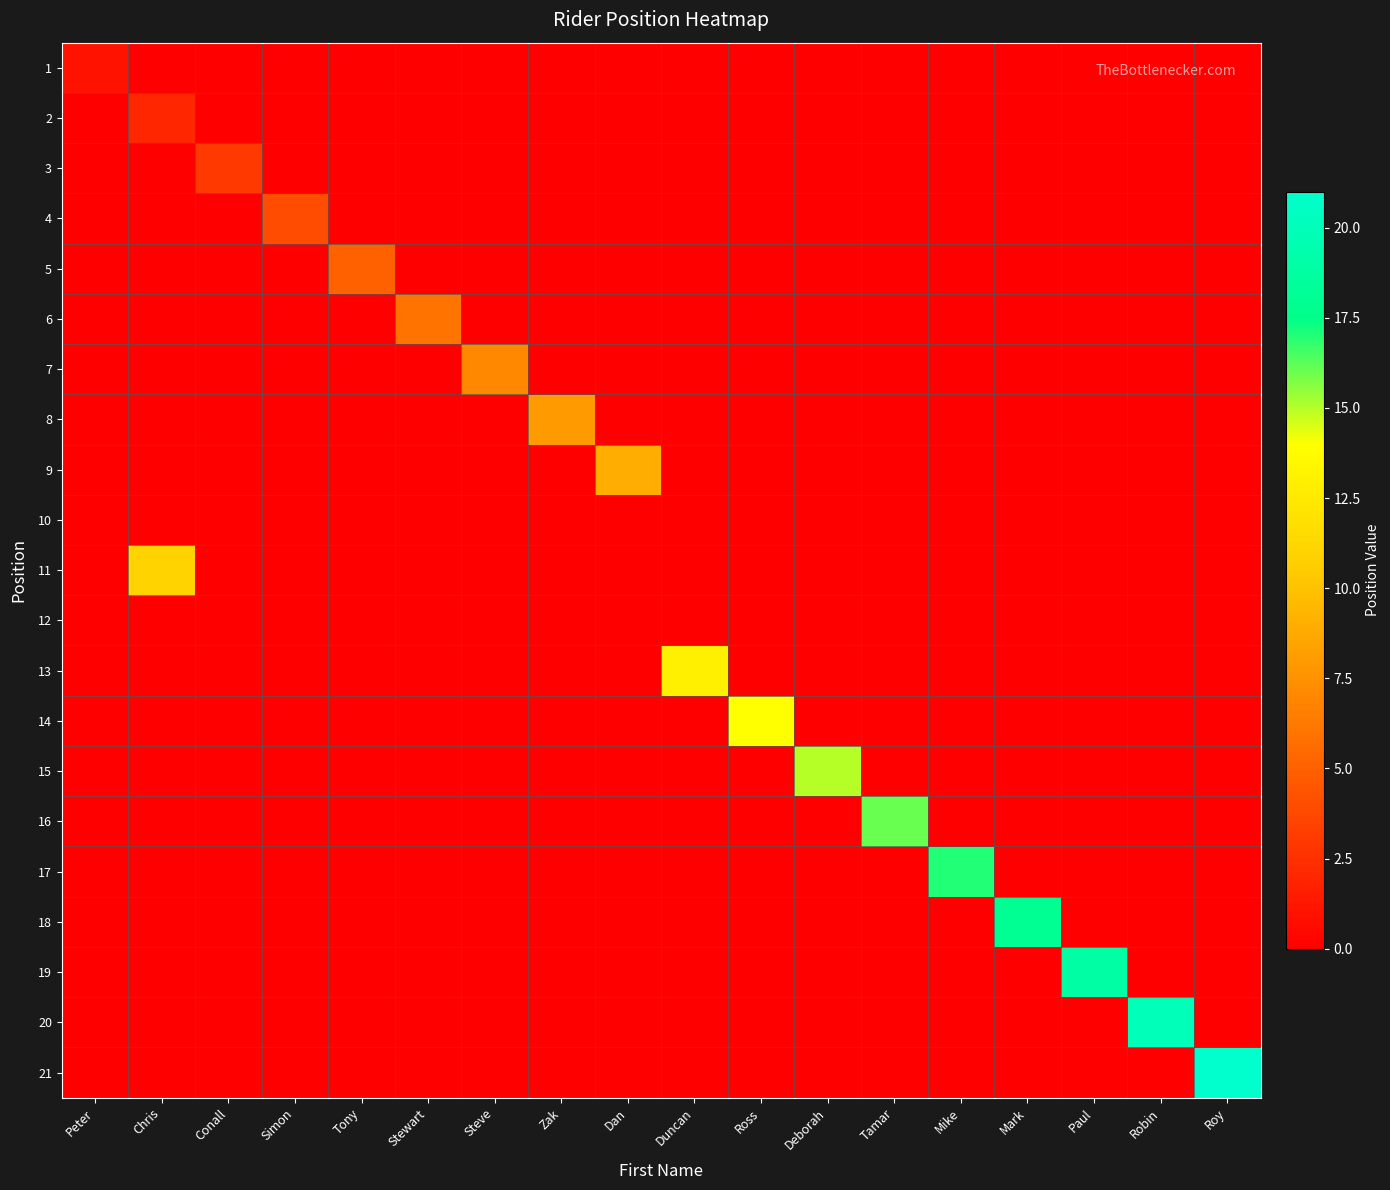

Reading left to right, list all the values displayed in this chart.

1: Peter=1	Chris=0	Conall=0	Simon=0	Tony=0	Stewart=0	Steve=0	Zak=0	Dan=0	Duncan=0	Ross=0	Deborah=0	Tamar=0	Mike=0	Mark=0	Paul=0	Robin=0	Roy=0
2: Peter=0	Chris=2	Conall=0	Simon=0	Tony=0	Stewart=0	Steve=0	Zak=0	Dan=0	Duncan=0	Ross=0	Deborah=0	Tamar=0	Mike=0	Mark=0	Paul=0	Robin=0	Roy=0
3: Peter=0	Chris=0	Conall=3	Simon=0	Tony=0	Stewart=0	Steve=0	Zak=0	Dan=0	Duncan=0	Ross=0	Deborah=0	Tamar=0	Mike=0	Mark=0	Paul=0	Robin=0	Roy=0
4: Peter=0	Chris=0	Conall=0	Simon=4	Tony=0	Stewart=0	Steve=0	Zak=0	Dan=0	Duncan=0	Ross=0	Deborah=0	Tamar=0	Mike=0	Mark=0	Paul=0	Robin=0	Roy=0
5: Peter=0	Chris=0	Conall=0	Simon=0	Tony=5	Stewart=0	Steve=0	Zak=0	Dan=0	Duncan=0	Ross=0	Deborah=0	Tamar=0	Mike=0	Mark=0	Paul=0	Robin=0	Roy=0
6: Peter=0	Chris=0	Conall=0	Simon=0	Tony=0	Stewart=6	Steve=0	Zak=0	Dan=0	Duncan=0	Ross=0	Deborah=0	Tamar=0	Mike=0	Mark=0	Paul=0	Robin=0	Roy=0
7: Peter=0	Chris=0	Conall=0	Simon=0	Tony=0	Stewart=0	Steve=7	Zak=0	Dan=0	Duncan=0	Ross=0	Deborah=0	Tamar=0	Mike=0	Mark=0	Paul=0	Robin=0	Roy=0
8: Peter=0	Chris=0	Conall=0	Simon=0	Tony=0	Stewart=0	Steve=0	Zak=8	Dan=0	Duncan=0	Ross=0	Deborah=0	Tamar=0	Mike=0	Mark=0	Paul=0	Robin=0	Roy=0
9: Peter=0	Chris=0	Conall=0	Simon=0	Tony=0	Stewart=0	Steve=0	Zak=0	Dan=9	Duncan=0	Ross=0	Deborah=0	Tamar=0	Mike=0	Mark=0	Paul=0	Robin=0	Roy=0
10: Peter=0	Chris=0	Conall=0	Simon=0	Tony=0	Stewart=0	Steve=0	Zak=0	Dan=0	Duncan=0	Ross=0	Deborah=0	Tamar=0	Mike=0	Mark=0	Paul=0	Robin=0	Roy=0
11: Peter=0	Chris=11	Conall=0	Simon=0	Tony=0	Stewart=0	Steve=0	Zak=0	Dan=0	Duncan=0	Ross=0	Deborah=0	Tamar=0	Mike=0	Mark=0	Paul=0	Robin=0	Roy=0
12: Peter=0	Chris=0	Conall=0	Simon=0	Tony=0	Stewart=0	Steve=0	Zak=0	Dan=0	Duncan=0	Ross=0	Deborah=0	Tamar=0	Mike=0	Mark=0	Paul=0	Robin=0	Roy=0
13: Peter=0	Chris=0	Conall=0	Simon=0	Tony=0	Stewart=0	Steve=0	Zak=0	Dan=0	Duncan=13	Ross=0	Deborah=0	Tamar=0	Mike=0	Mark=0	Paul=0	Robin=0	Roy=0
14: Peter=0	Chris=0	Conall=0	Simon=0	Tony=0	Stewart=0	Steve=0	Zak=0	Dan=0	Duncan=0	Ross=14	Deborah=0	Tamar=0	Mike=0	Mark=0	Paul=0	Robin=0	Roy=0
15: Peter=0	Chris=0	Conall=0	Simon=0	Tony=0	Stewart=0	Steve=0	Zak=0	Dan=0	Duncan=0	Ross=0	Deborah=15	Tamar=0	Mike=0	Mark=0	Paul=0	Robin=0	Roy=0
16: Peter=0	Chris=0	Conall=0	Simon=0	Tony=0	Stewart=0	Steve=0	Zak=0	Dan=0	Duncan=0	Ross=0	Deborah=0	Tamar=16	Mike=0	Mark=0	Paul=0	Robin=0	Roy=0
17: Peter=0	Chris=0	Conall=0	Simon=0	Tony=0	Stewart=0	Steve=0	Zak=0	Dan=0	Duncan=0	Ross=0	Deborah=0	Tamar=0	Mike=17	Mark=0	Paul=0	Robin=0	Roy=0
18: Peter=0	Chris=0	Conall=0	Simon=0	Tony=0	Stewart=0	Steve=0	Zak=0	Dan=0	Duncan=0	Ross=0	Deborah=0	Tamar=0	Mike=0	Mark=18	Paul=0	Robin=0	Roy=0
19: Peter=0	Chris=0	Conall=0	Simon=0	Tony=0	Stewart=0	Steve=0	Zak=0	Dan=0	Duncan=0	Ross=0	Deborah=0	Tamar=0	Mike=0	Mark=0	Paul=19	Robin=0	Roy=0
20: Peter=0	Chris=0	Conall=0	Simon=0	Tony=0	Stewart=0	Steve=0	Zak=0	Dan=0	Duncan=0	Ross=0	Deborah=0	Tamar=0	Mike=0	Mark=0	Paul=0	Robin=20	Roy=0
21: Peter=0	Chris=0	Conall=0	Simon=0	Tony=0	Stewart=0	Steve=0	Zak=0	Dan=0	Duncan=0	Ross=0	Deborah=0	Tamar=0	Mike=0	Mark=0	Paul=0	Robin=0	Roy=21